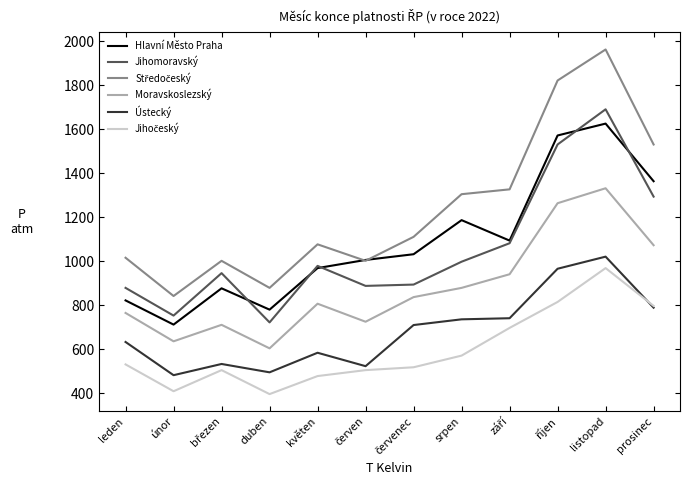

The Hlavní Město Praha series shows 1187 at srpen. True or false?

True